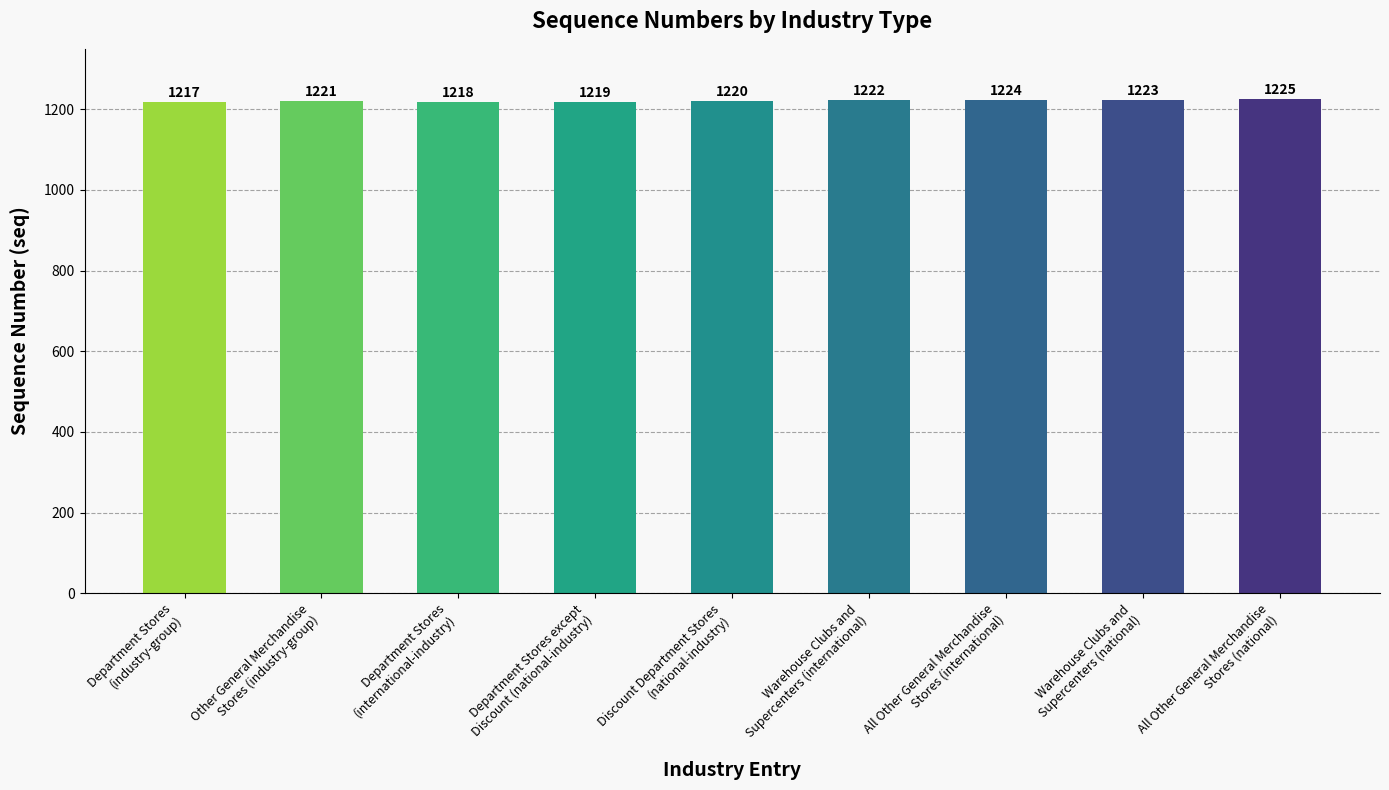

What is the change in value from All Other General Merchandise
Stores (international) to All Other General Merchandise
Stores (national)?

+1